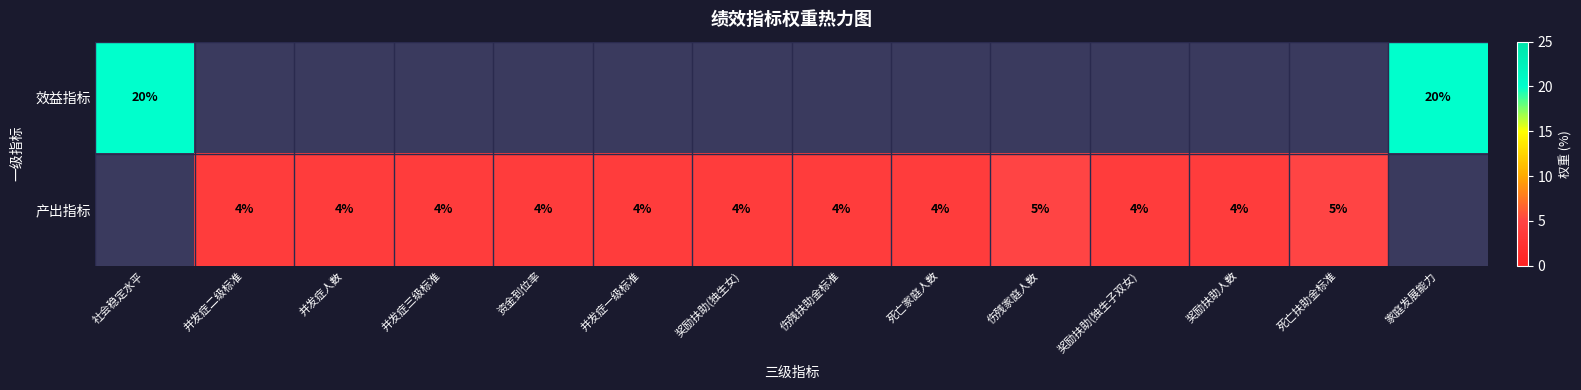

The 产出指标 series shows 7 at 并发症二级标准. True or false?

False